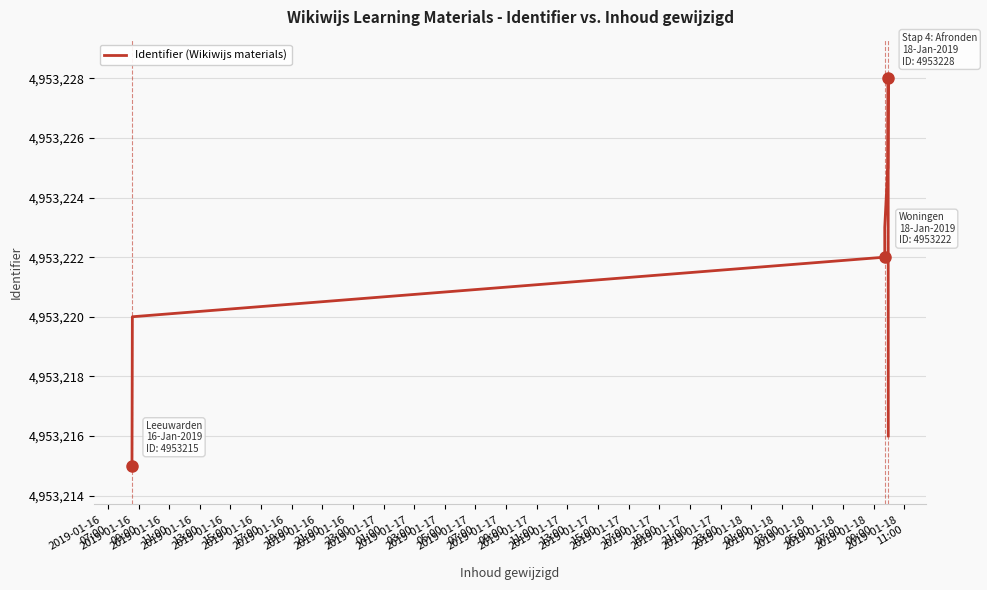

What is the value of the 3rd point from the left?

4953220